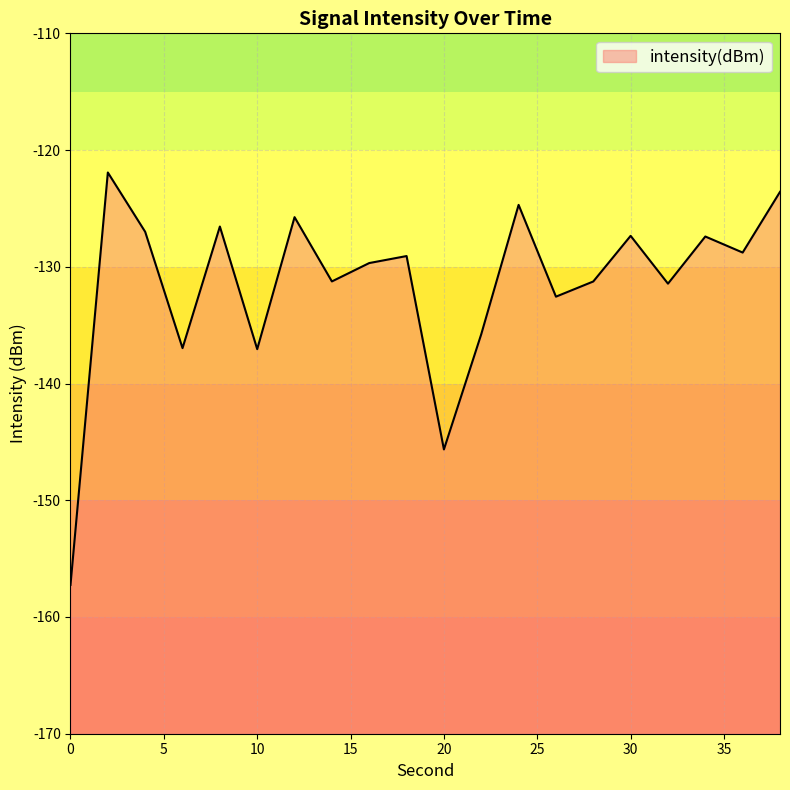

Is it true that the value at 0 is -157.3?

True